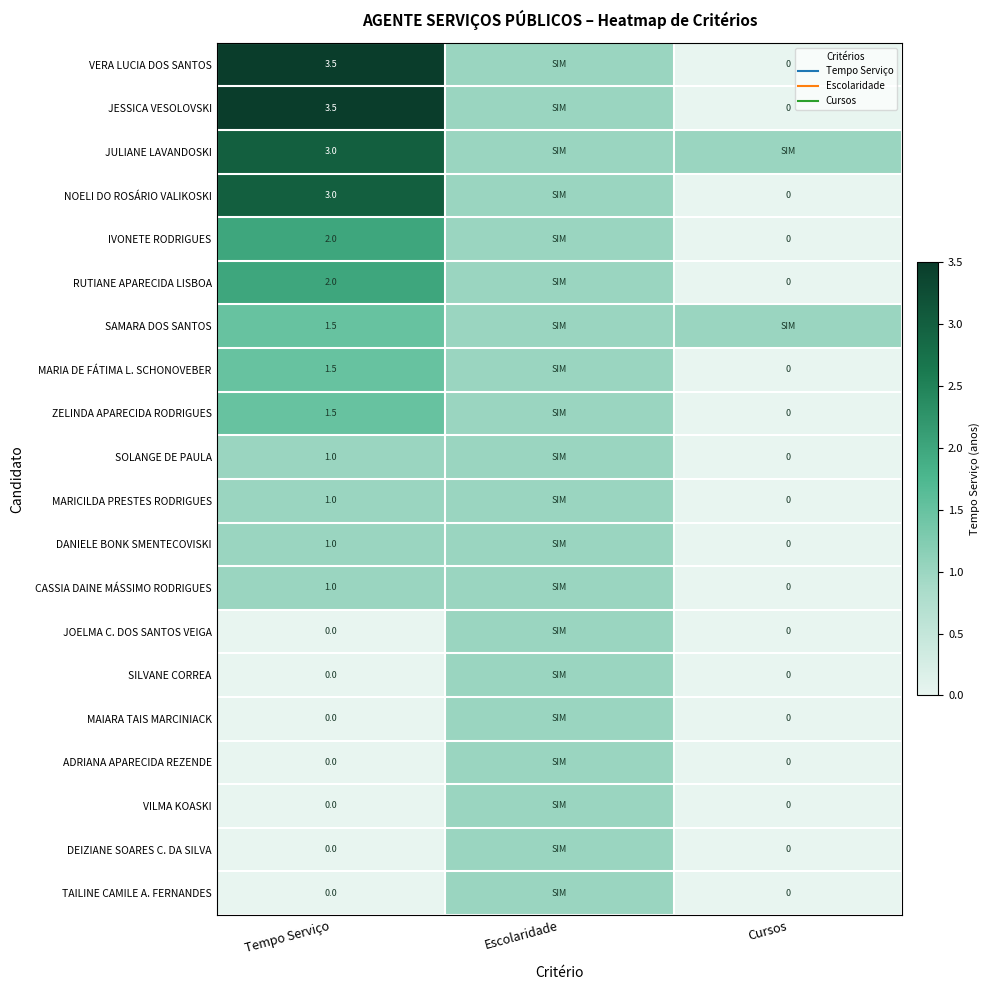

List the series in order of their peak value, highest first.

VERA LUCIA DOS SANTOS, JESSICA VESOLOVSKI, JULIANE LAVANDOSKI, NOELI DO ROSÁRIO VALIKOSKI, IVONETE RODRIGUES, RUTIANE APARECIDA LISBOA, SAMARA DOS SANTOS, MARIA DE FÁTIMA L. SCHONOVEBER, ZELINDA APARECIDA RODRIGUES, SOLANGE DE PAULA, MARICILDA PRESTES RODRIGUES, DANIELE BONK SMENTECOVISKI, CASSIA DAINE MÁSSIMO RODRIGUES, JOELMA C. DOS SANTOS VEIGA, SILVANE CORREA, MAIARA TAIS MARCINIACK, ADRIANA APARECIDA REZENDE, VILMA KOASKI, DEIZIANE SOARES C. DA SILVA, TAILINE CAMILE A. FERNANDES